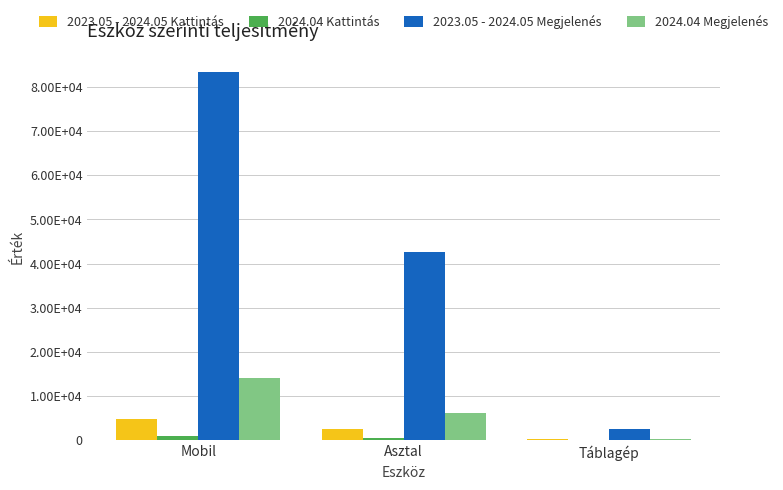

Are the bars grouped side by side (vs. stacked)?

Yes